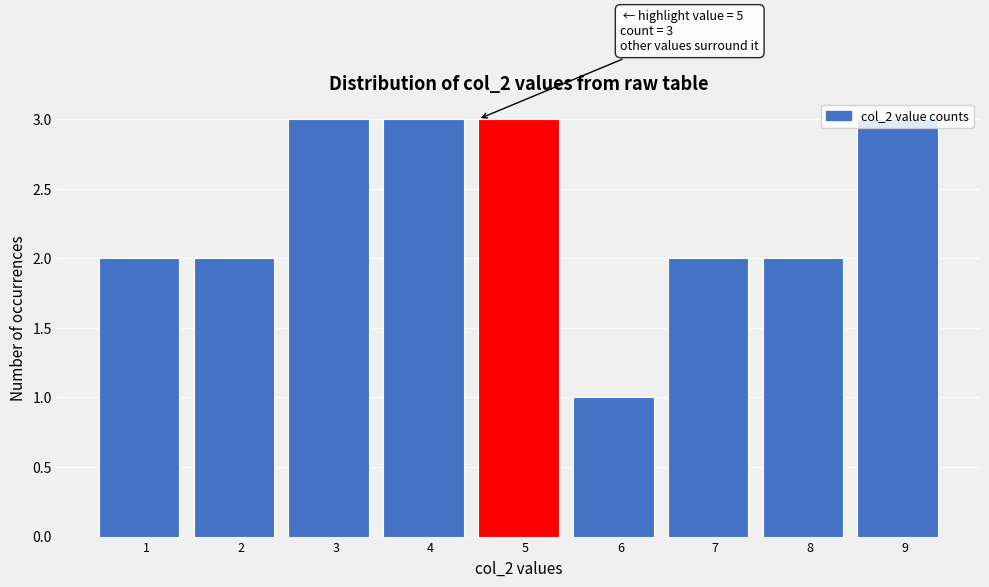

What is the value of the 7th bar from the left?

2